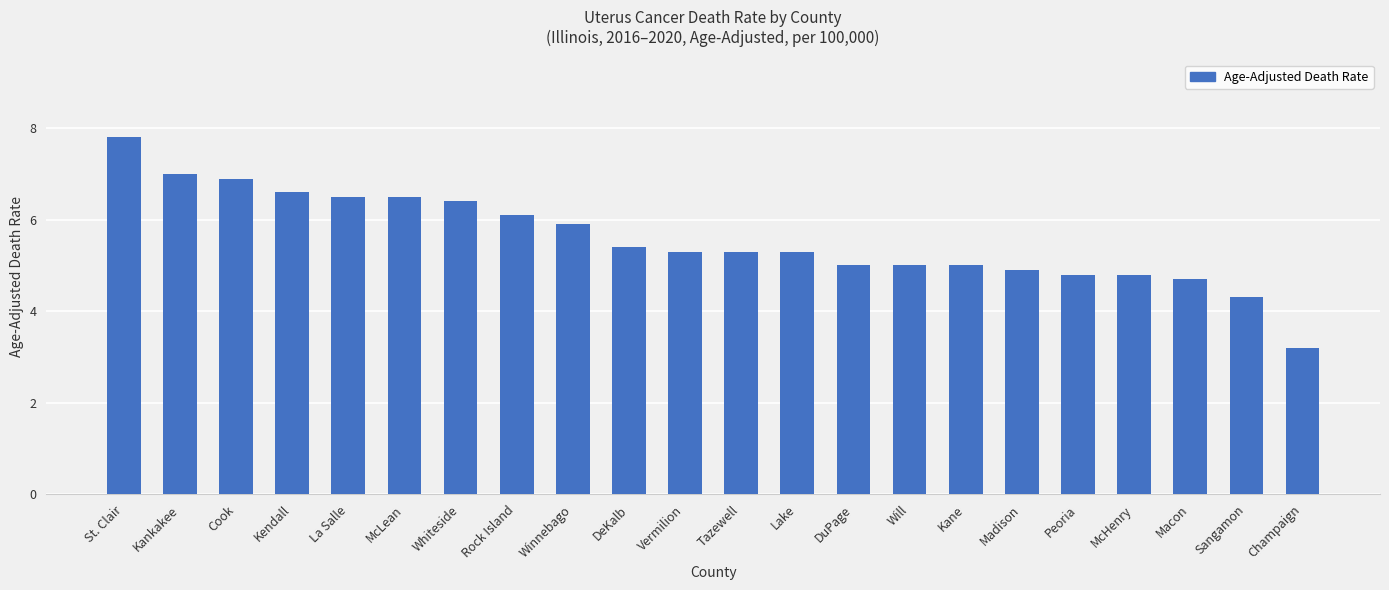

Reading right to left, transcribe all the data shown in this chart.

3.2	4.3	4.7	4.8	4.8	4.9	5.0	5.0	5.0	5.3	5.3	5.3	5.4	5.9	6.1	6.4	6.5	6.5	6.6	6.9	7.0	7.8